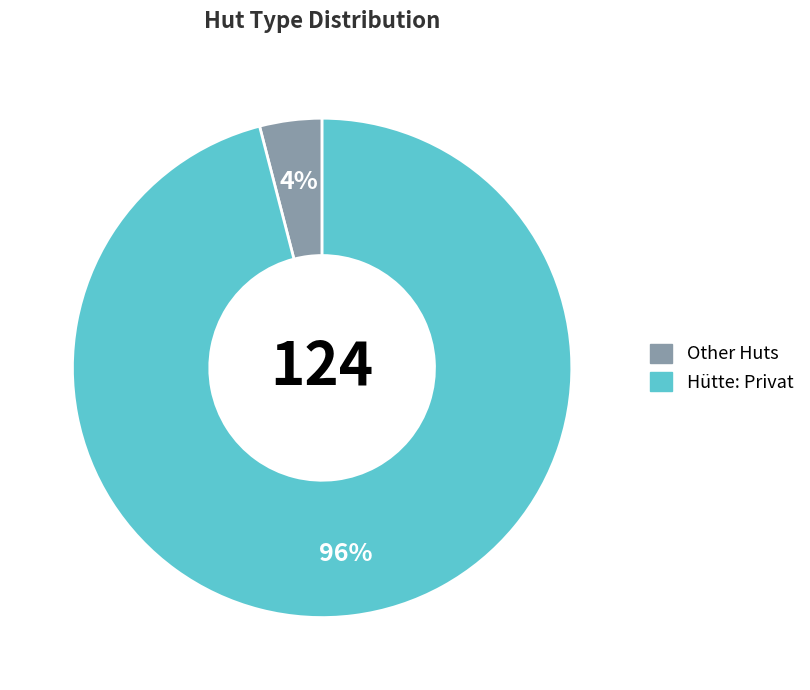

To the nearest percent, what is the average slice percentage?

50%